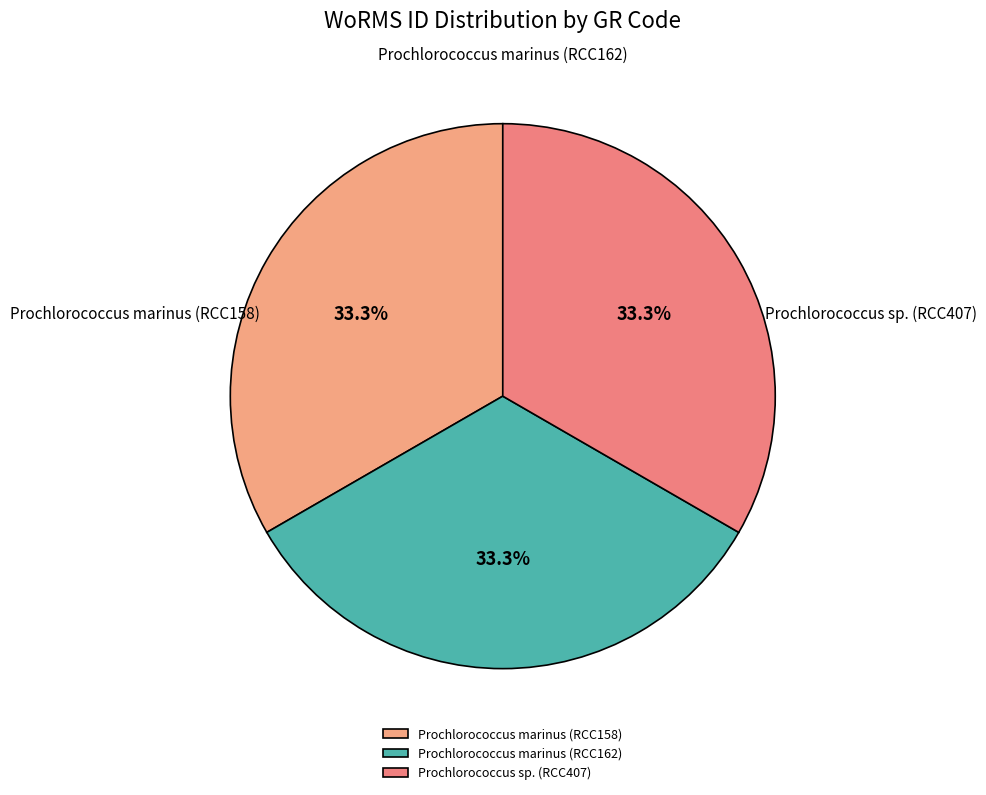

Rank the categories by value from highest to lowest.

Prochlorococcus marinus (RCC158), Prochlorococcus marinus (RCC162), Prochlorococcus sp. (RCC407)